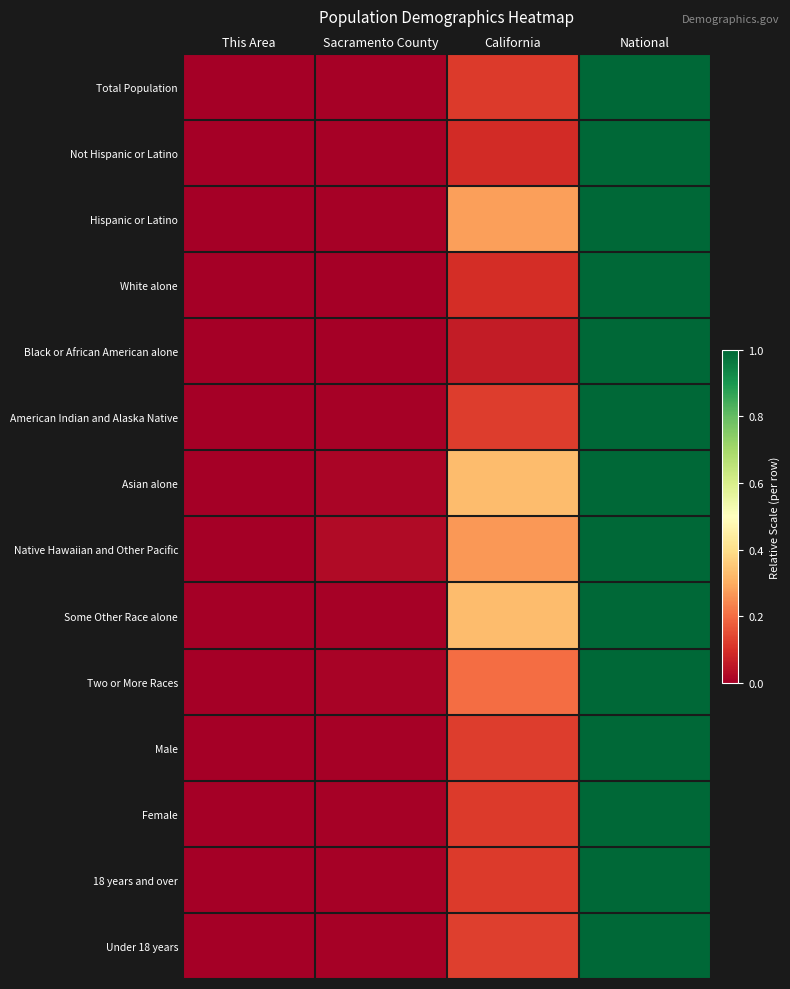

What is the total value across all series at California?

2.4